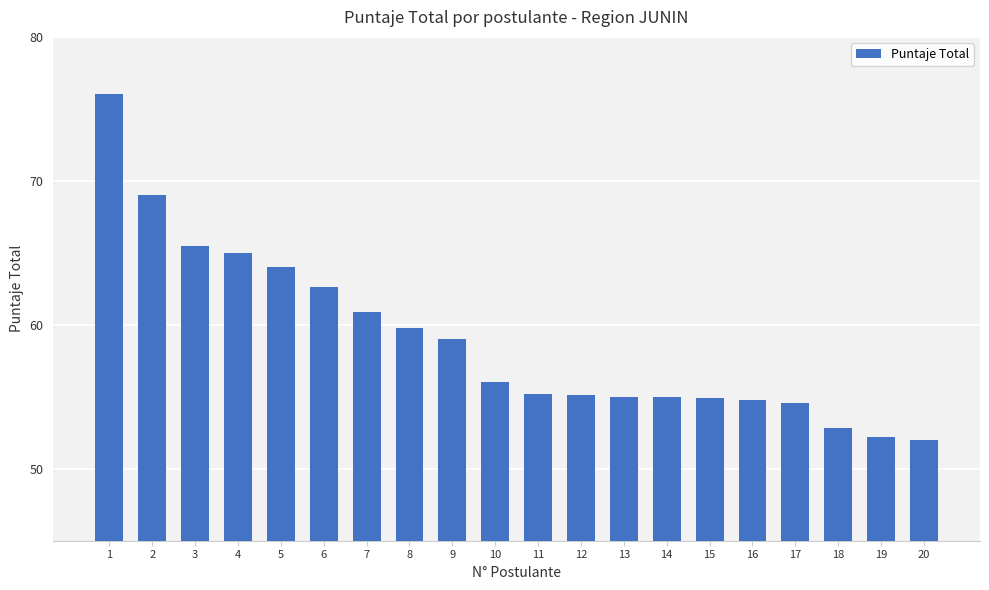

True or false: the data shows 75.5 at 10.

False